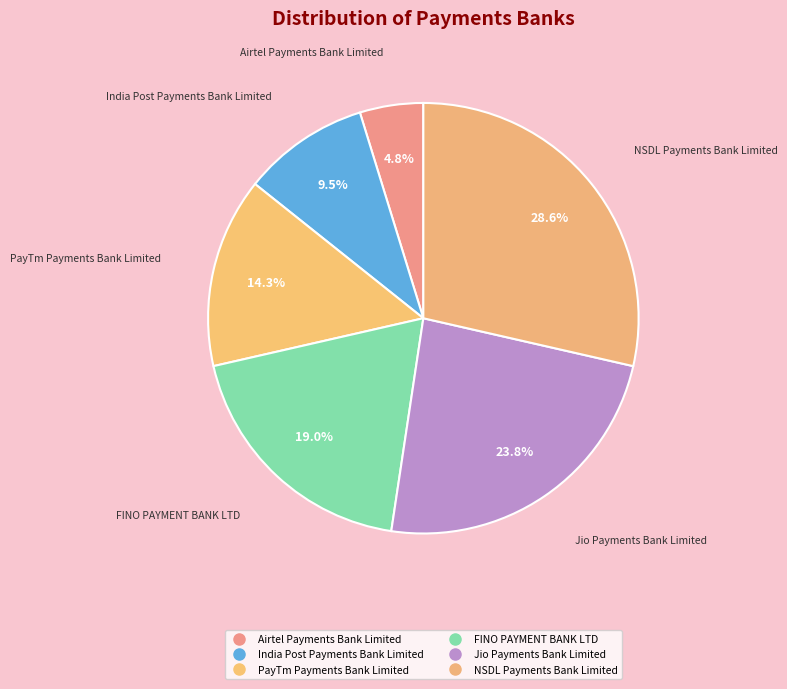

How many segments does this pie chart have?

6